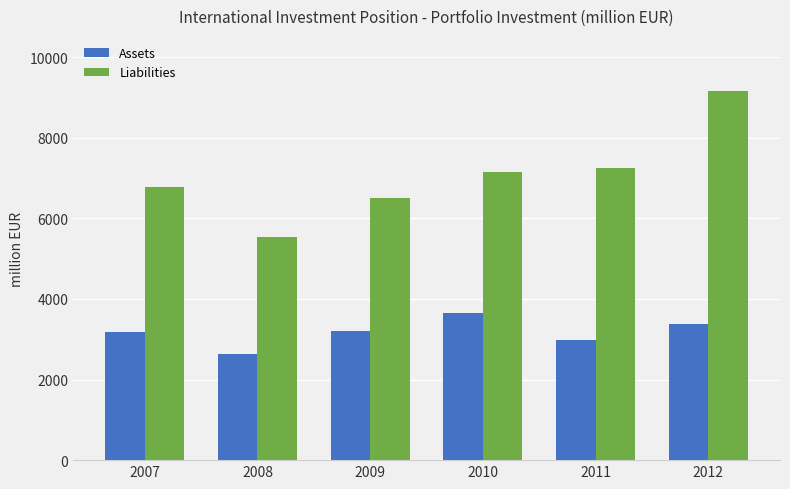

What is the difference between the maximum and minimum values in the Assets series?

1029.2